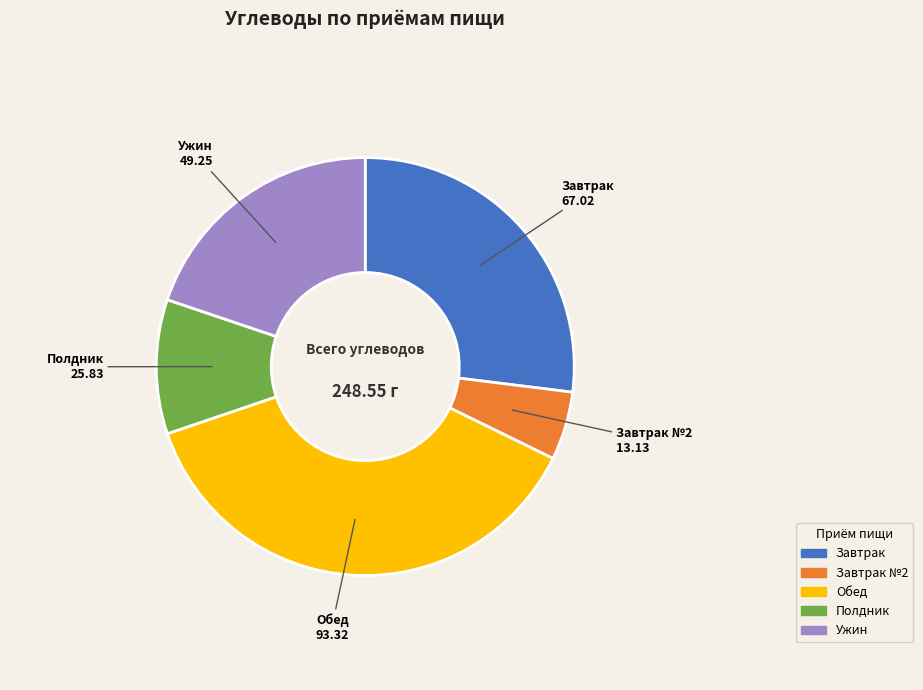

Does any single category account for the majority?

No